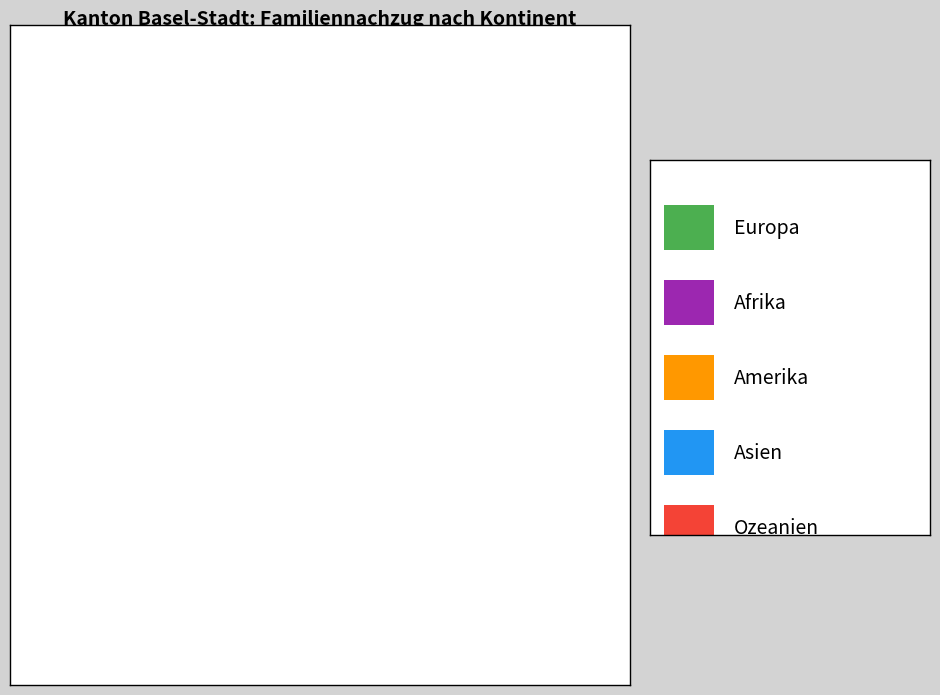

Is there a majority slice in this chart?

Yes